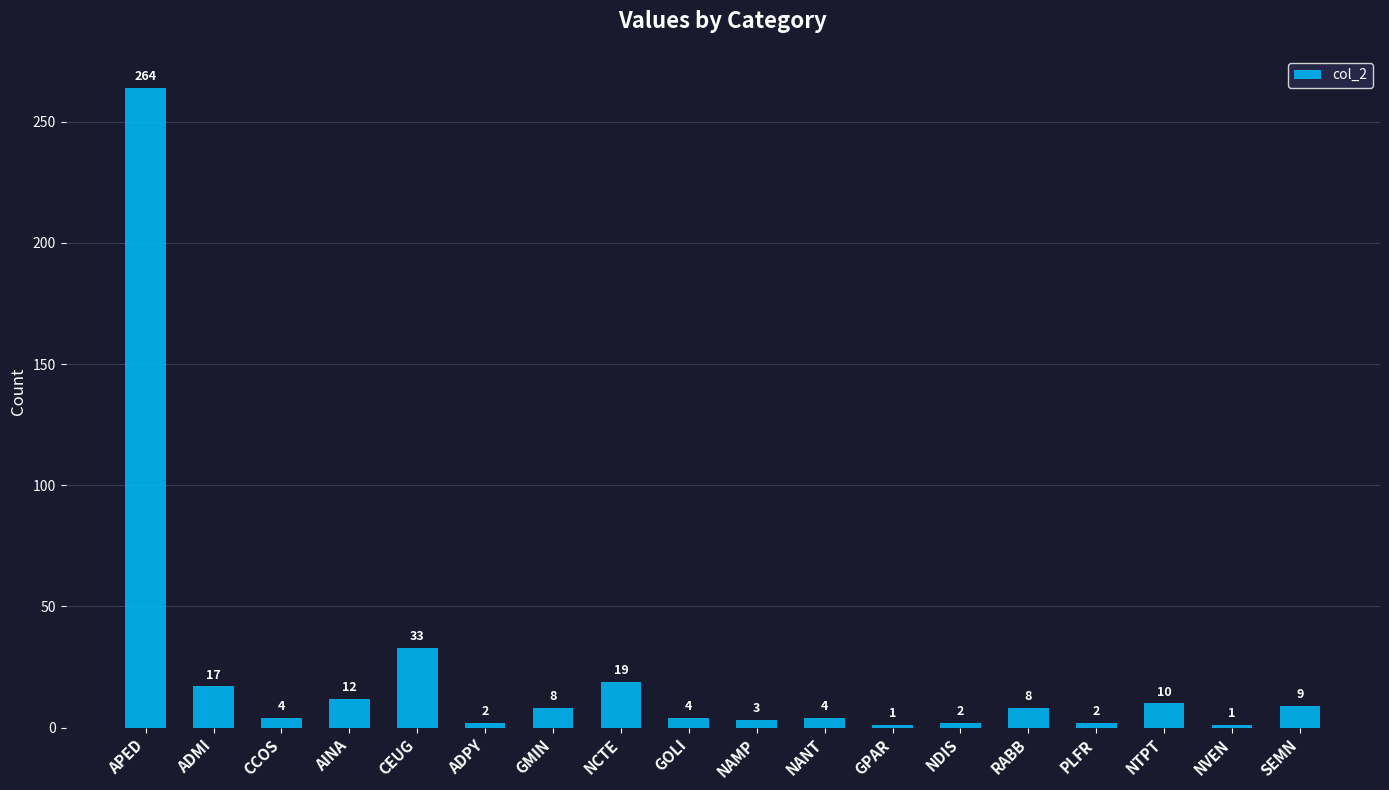

The chart shows a value of 8 at GMIN. True or false?

True